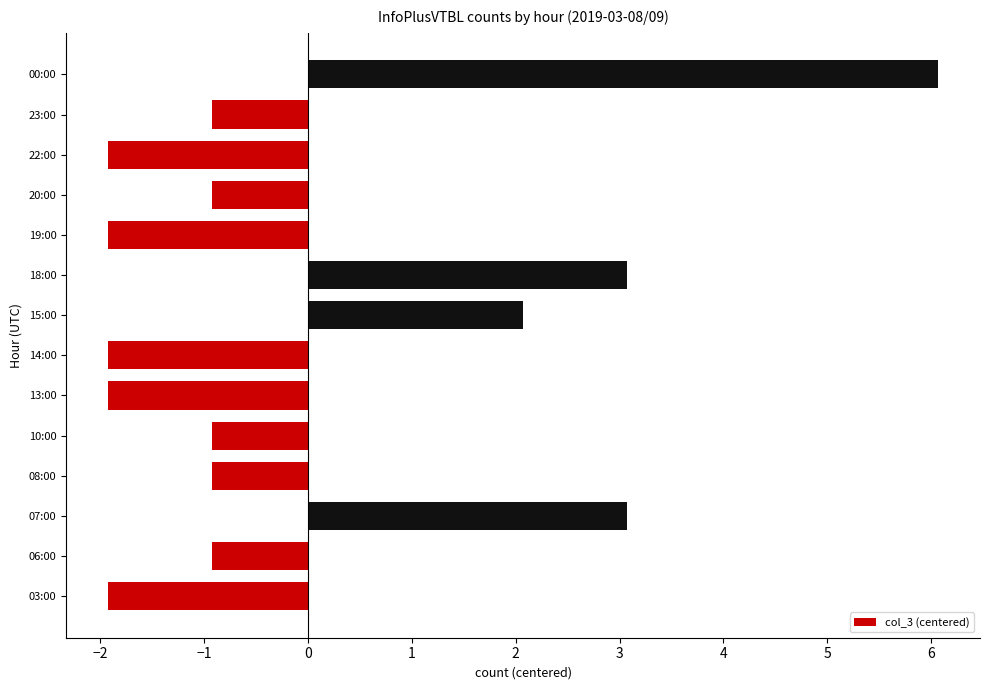

What is the sum of the values at 15:00 and 10:00?

1.1